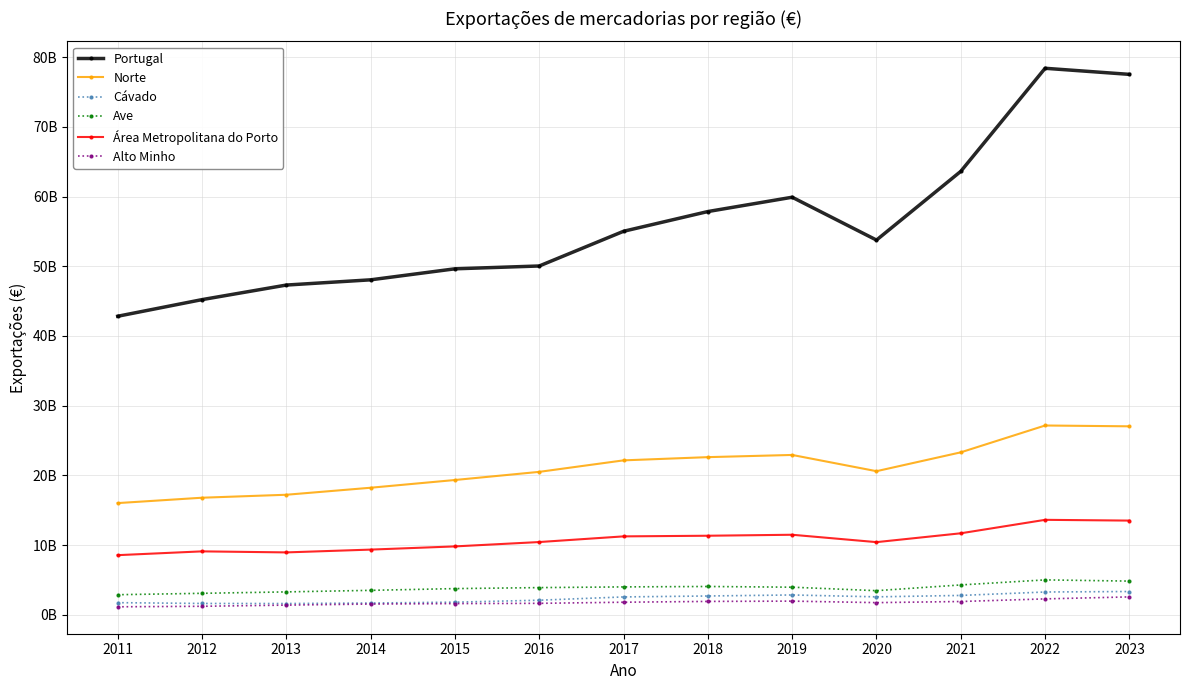

Does the chart have visible grid lines?

Yes